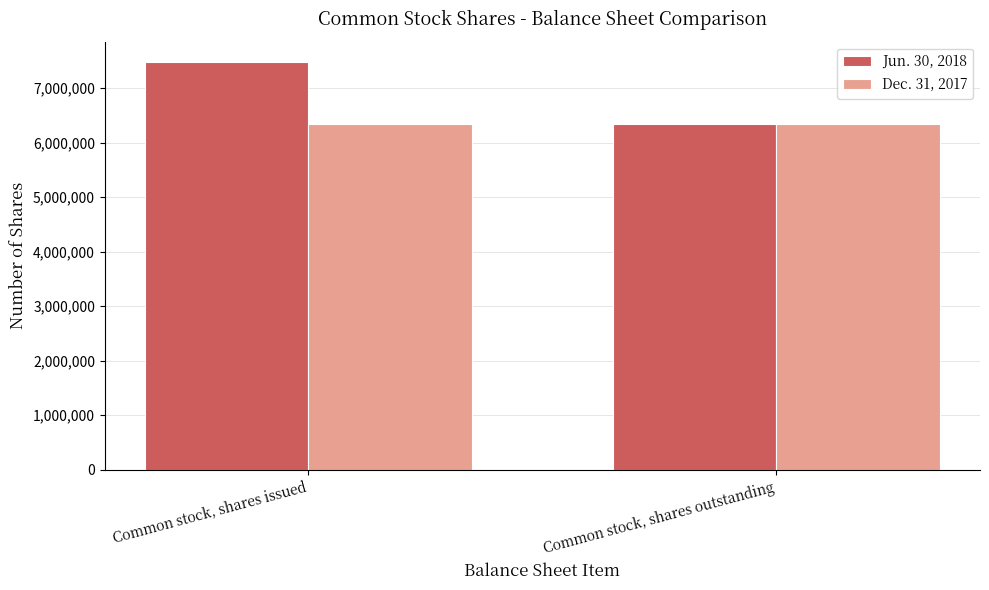

At which label does Jun. 30, 2018 reach its minimum?

Common stock, shares outstanding